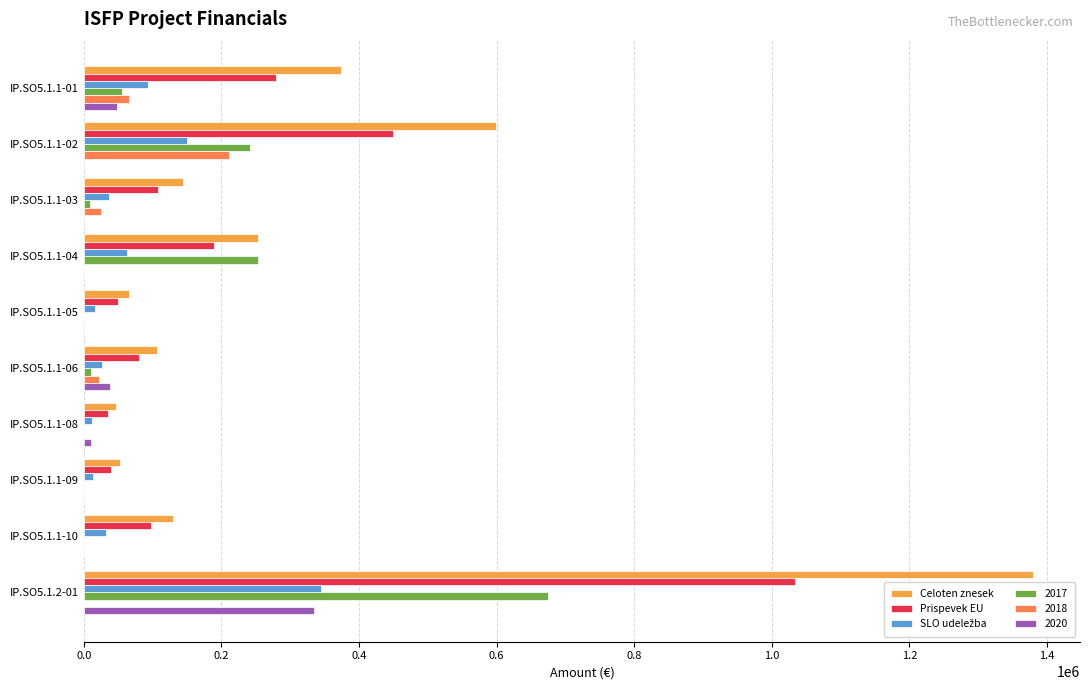

Which series changed the most between IP.SO5.1.1-02 and IP.SO5.1.1-06?

Celoten znesek